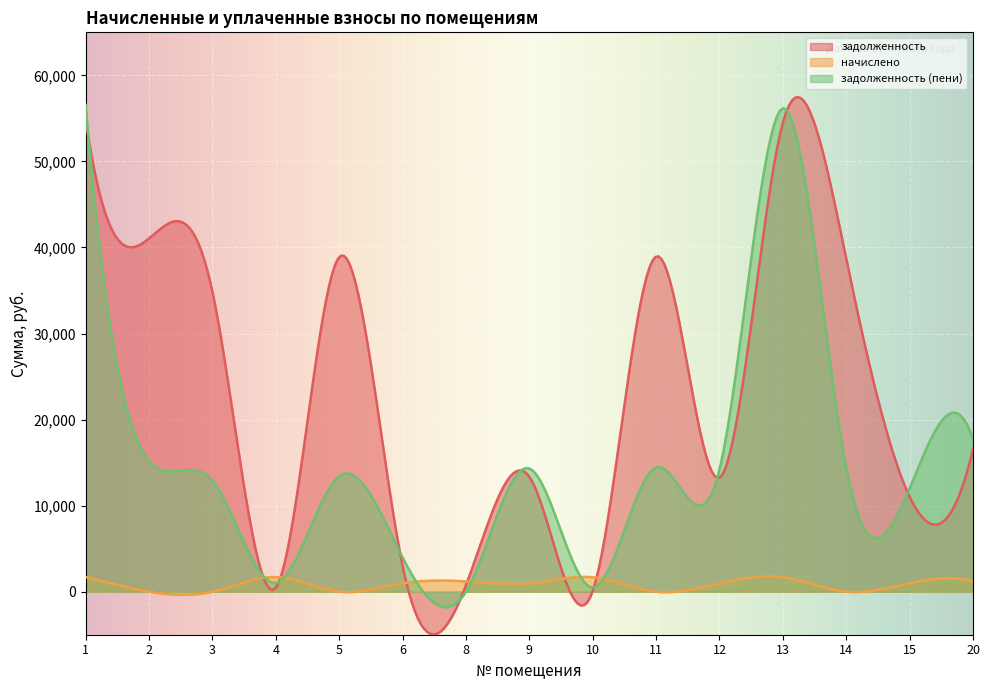

Between 6 and 9, which series saw the biggest shift?

задолженность